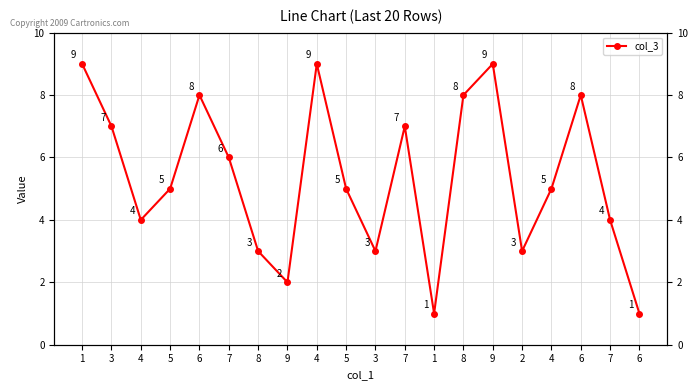

What is the greatest value displayed?

9